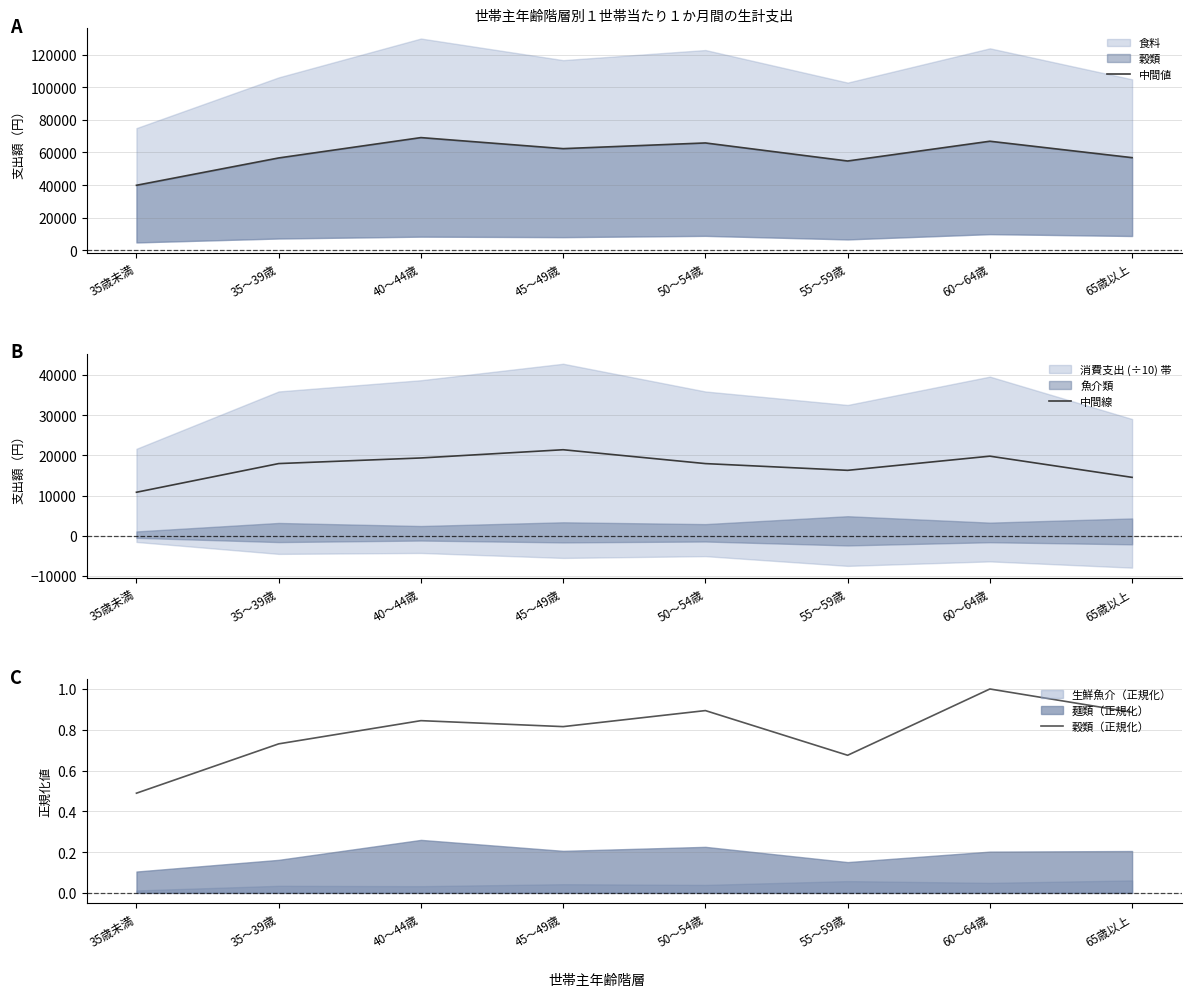

What is the spread (max minus min) of values at 45～49歳?

62356.7